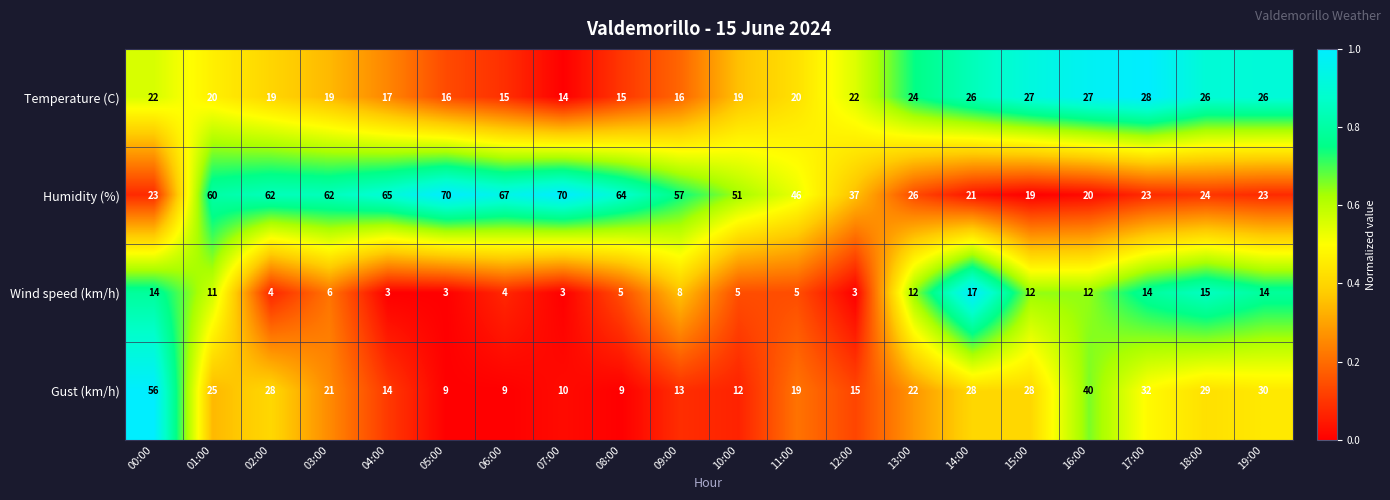

At how many categories does at least one series exceed 16?

20